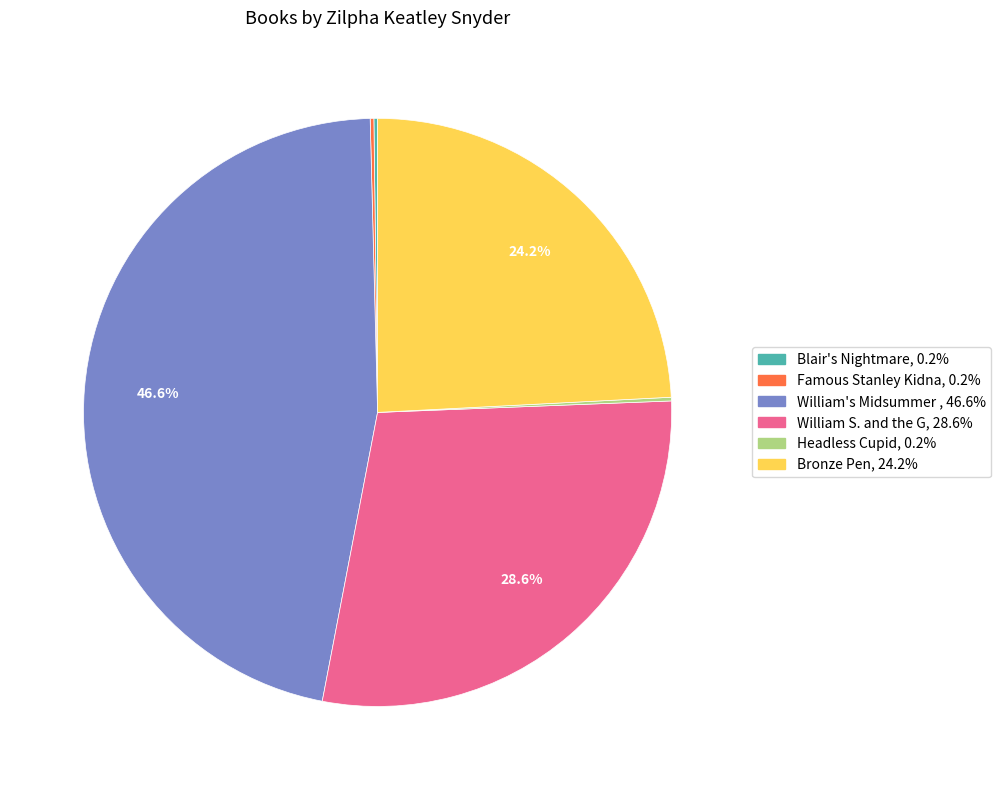

To the nearest percent, what is the difference between the largest and smallest slice percentages?

46%